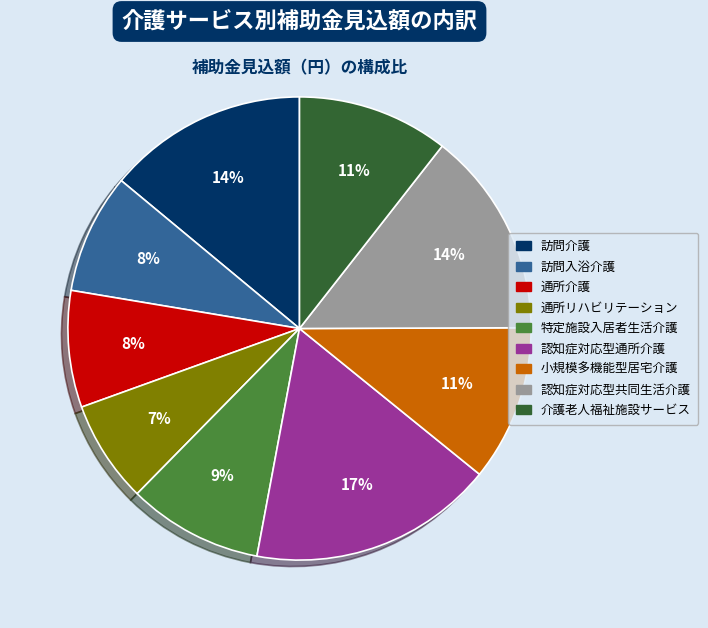

True or false: 認知症対応型通所介護 accounts for 29% of the total.

False